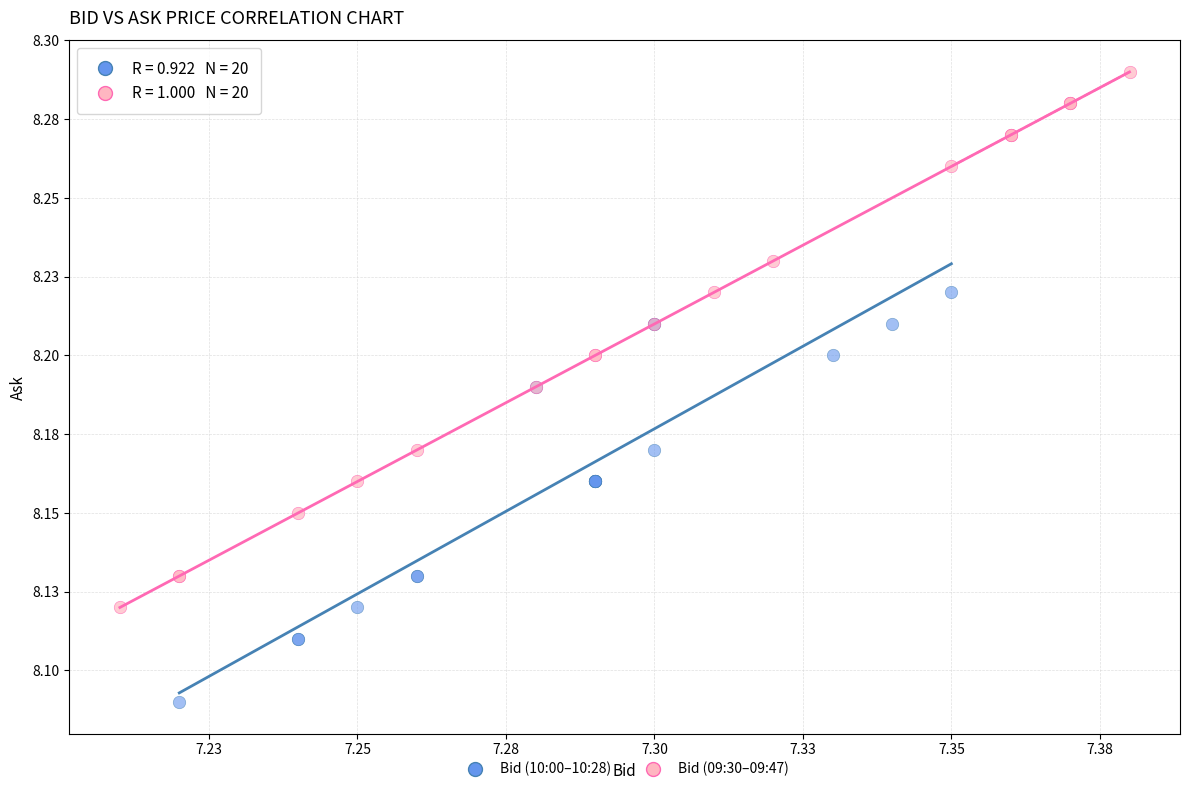

What are all the series names shown in the legend?

Bid (10:00–10:28), Bid (09:30–09:47)